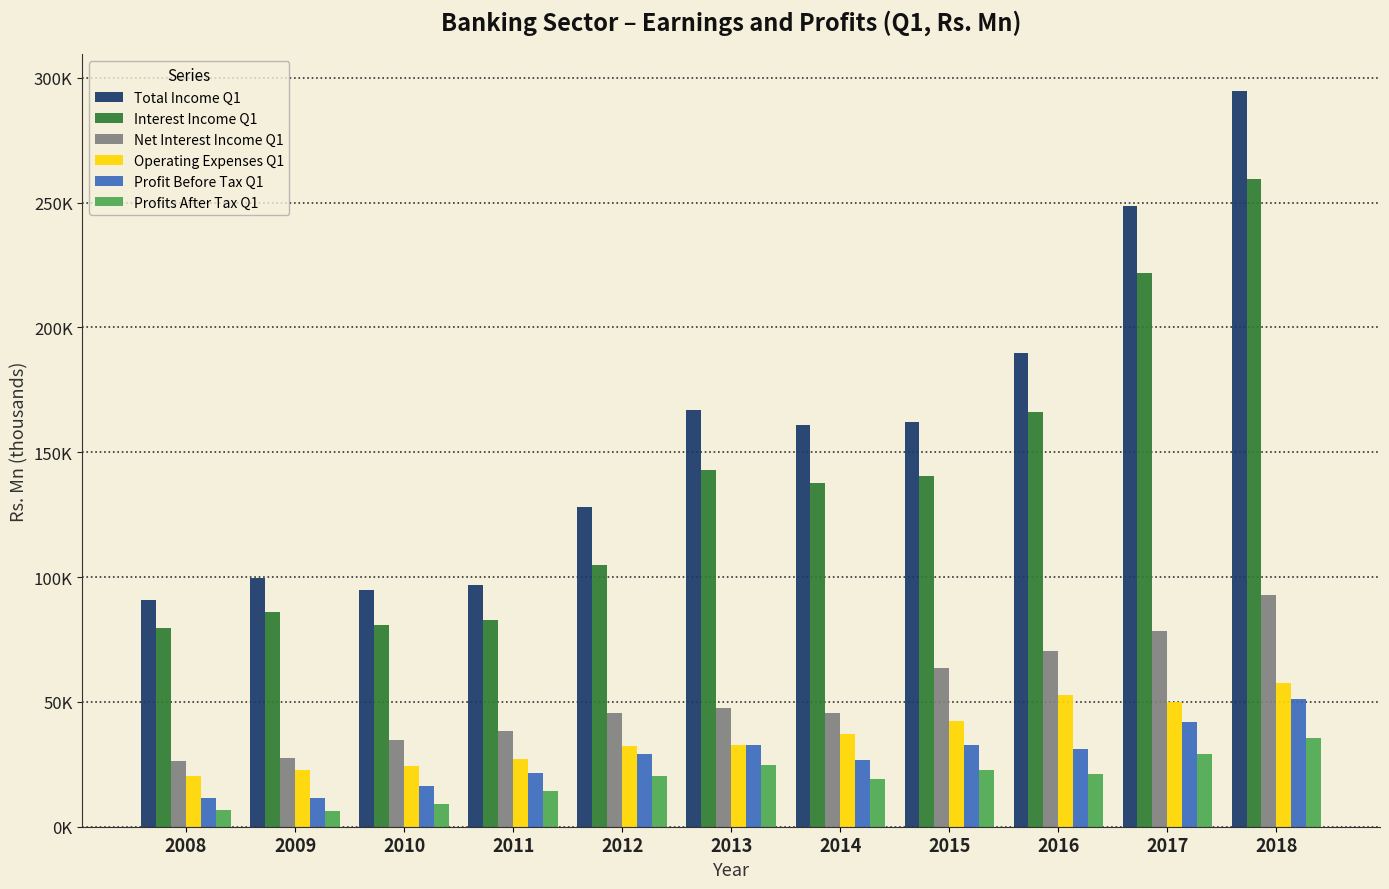

What are all the series names shown in the legend?

Total Income Q1, Interest Income Q1, Net Interest Income Q1, Operating Expenses Q1, Profit Before Tax Q1, Profits After Tax Q1